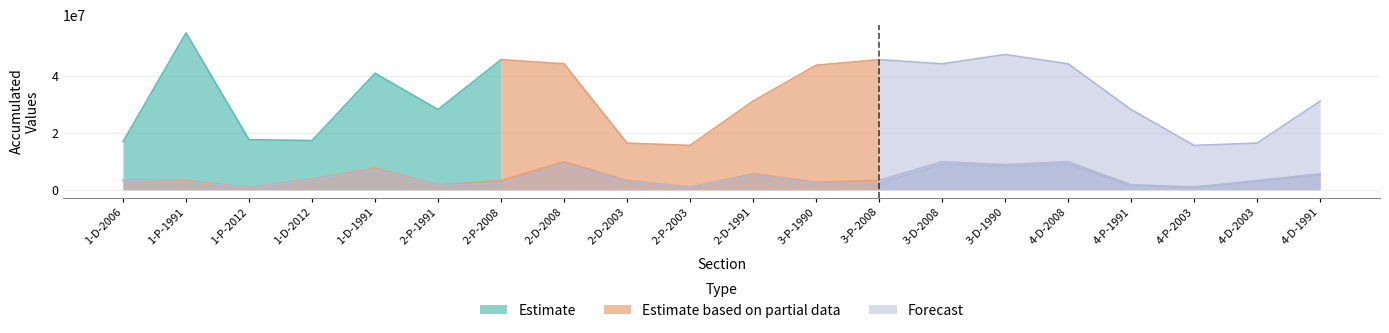

What is the difference between the maximum and minimum values in the Accumulated Flexible ESALs series?

8338609